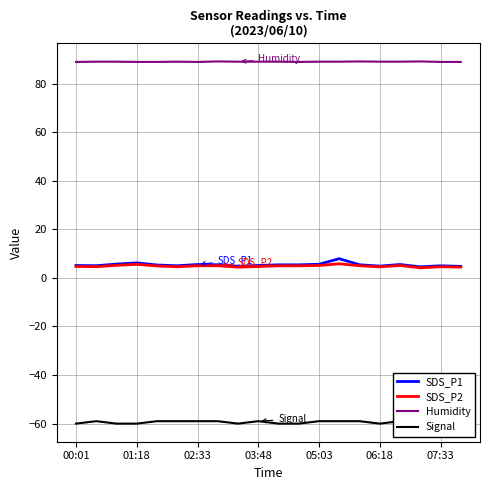

How many data points in Humidity are less than 89?

7